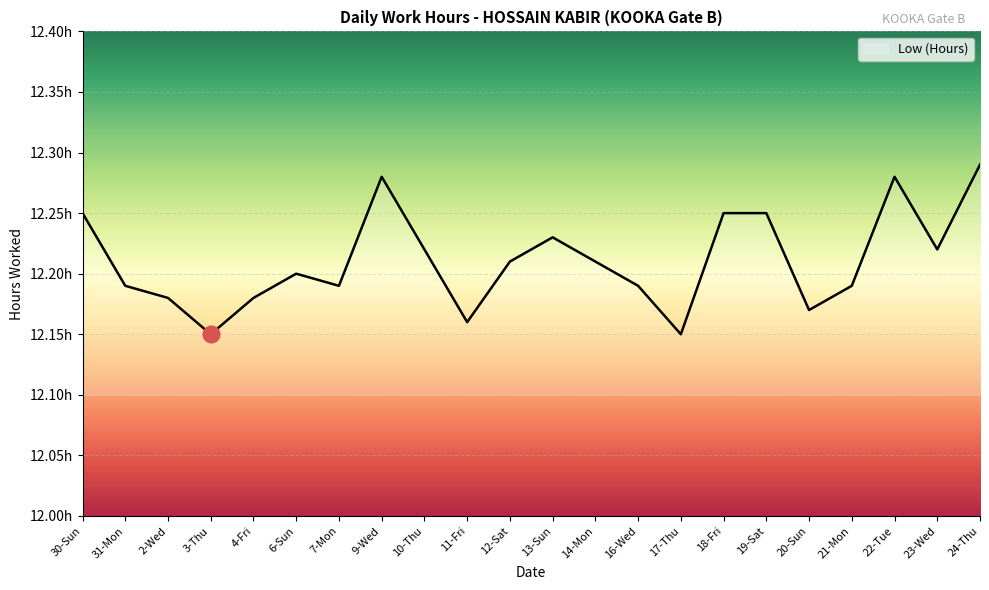

What is the value of the 8th point from the left?

12.3